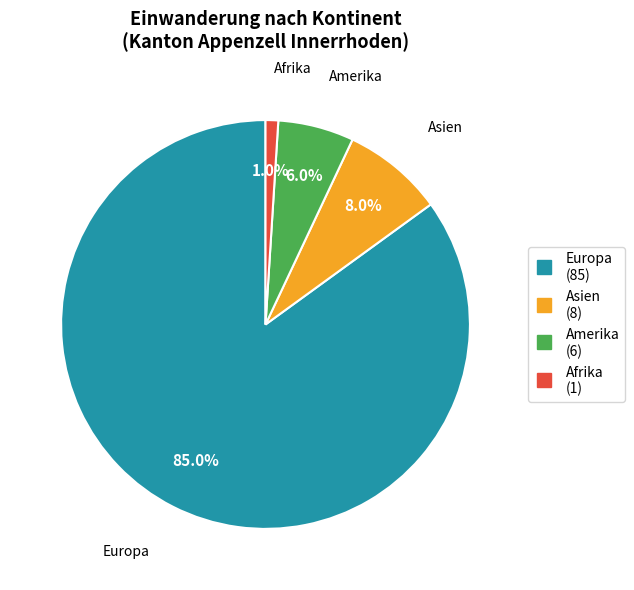

Is there any slice that represents more than half of the pie?

Yes